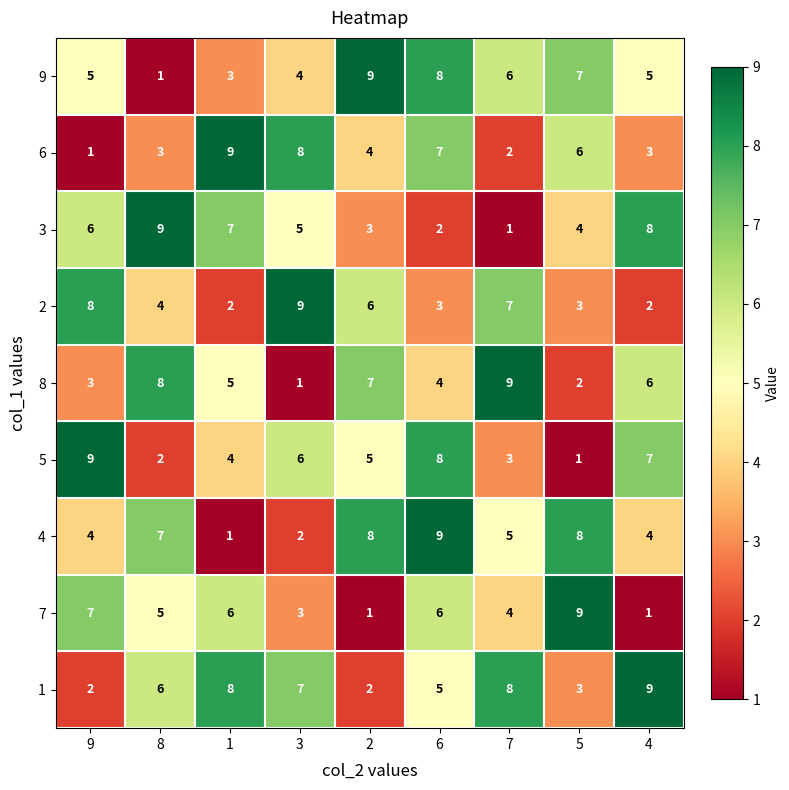

At which label does 7 reach its peak?

5